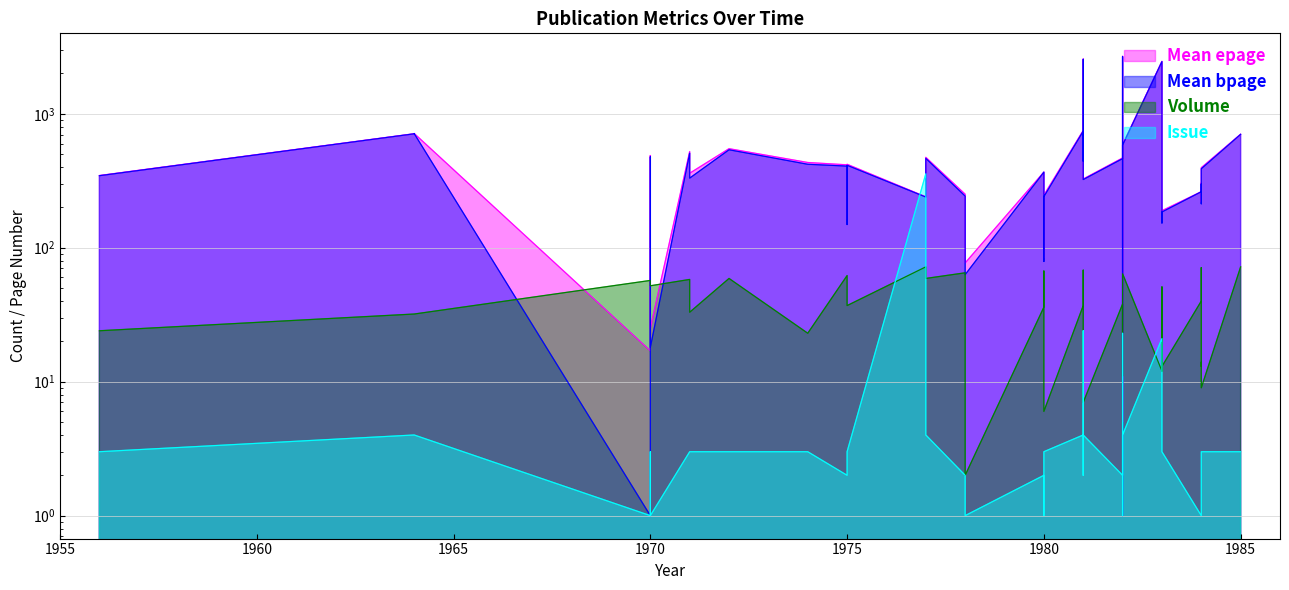

True or false: Mean bpage has more than 0 points higher than both neighbors.

True